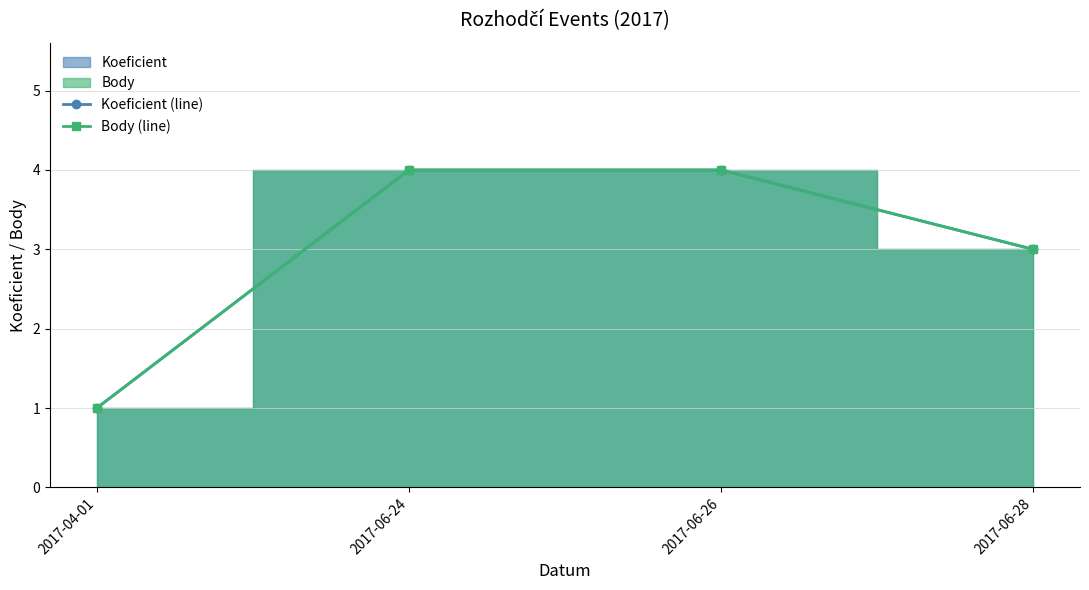

What is the label of the 3rd point from the left?

2017-06-26